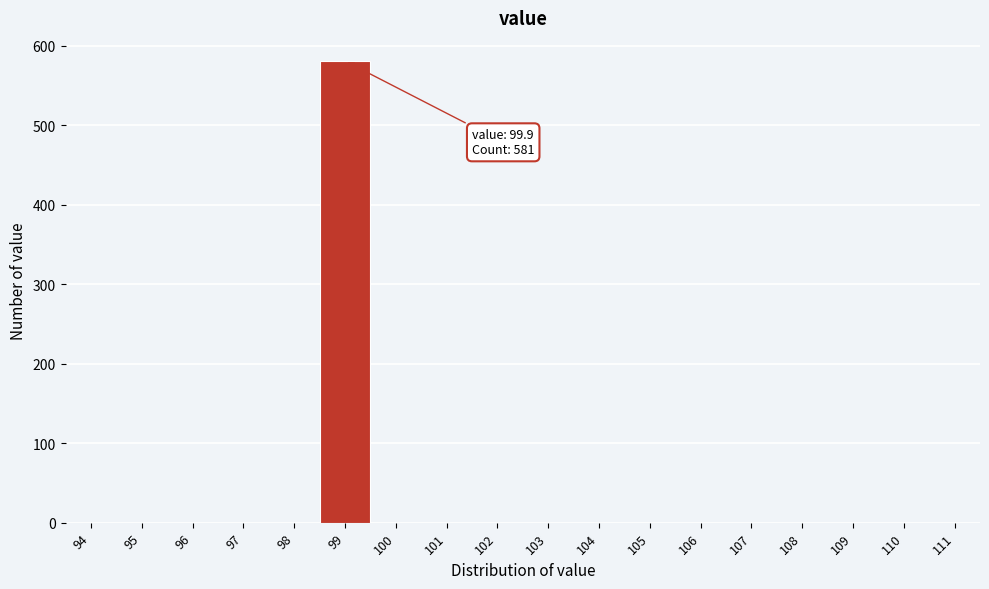

Reading left to right, transcribe all the data shown in this chart.

94=0	95=0	96=0	97=0	98=0	99=581	100=0	101=0	102=0	103=0	104=0	105=0	106=0	107=0	108=0	109=0	110=0	111=0